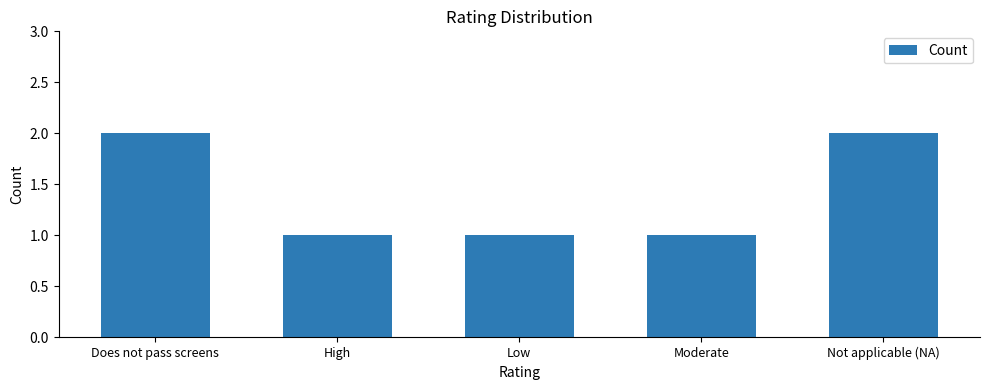

Which has a higher value, High or Does not pass screens?

Does not pass screens